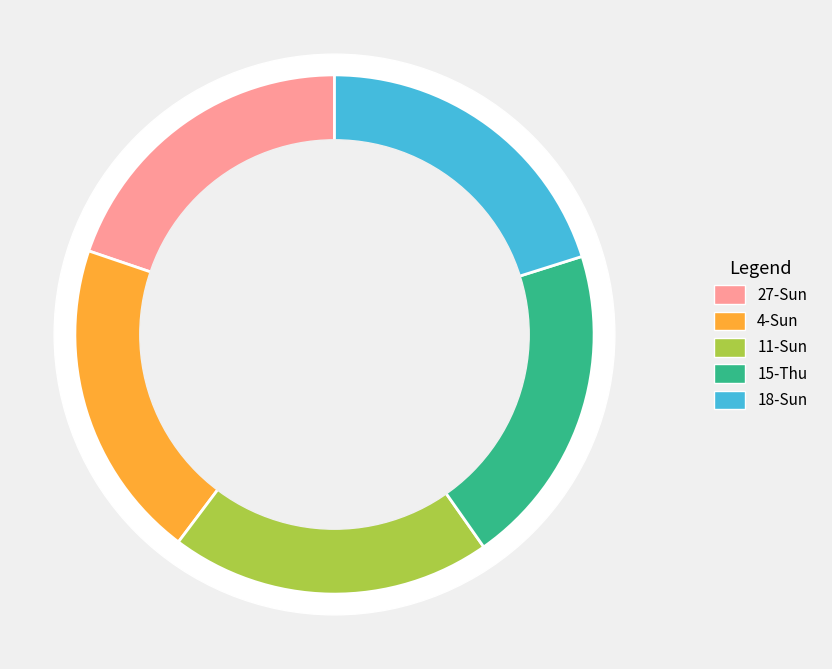

Rank the categories by value from highest to lowest.

18-Sun, 15-Thu, 11-Sun, 4-Sun, 27-Sun